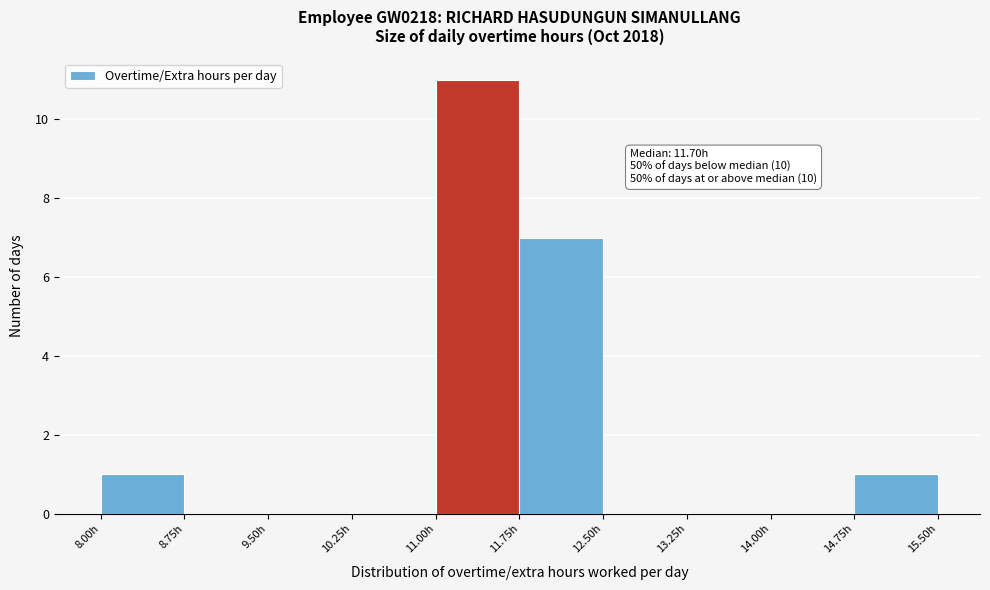

Over which range of the x-axis is the bar tallest?

11.00 to 11.75